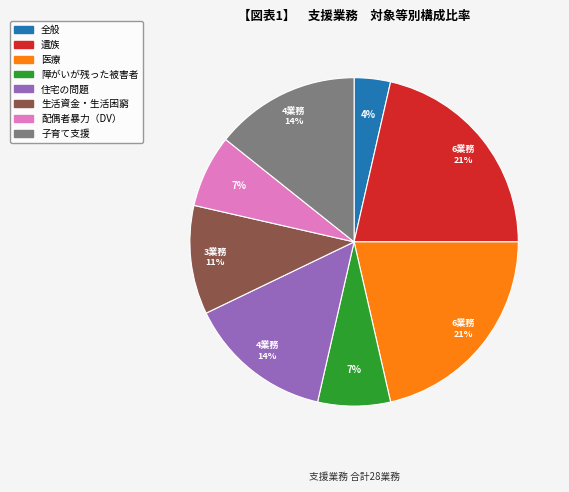

Is the sum of 配偶者暴力（DV） and 遺族 greater than half?

No